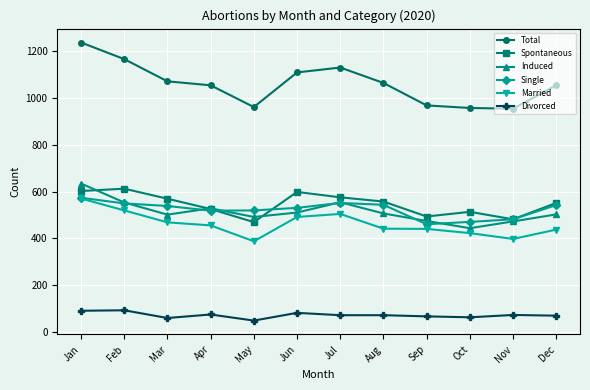

Which series has the largest range (max minus min)?

Total